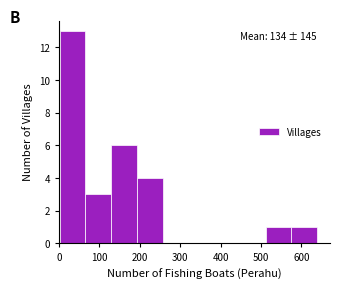

Over which range of the x-axis is the bar tallest?

0 to 70